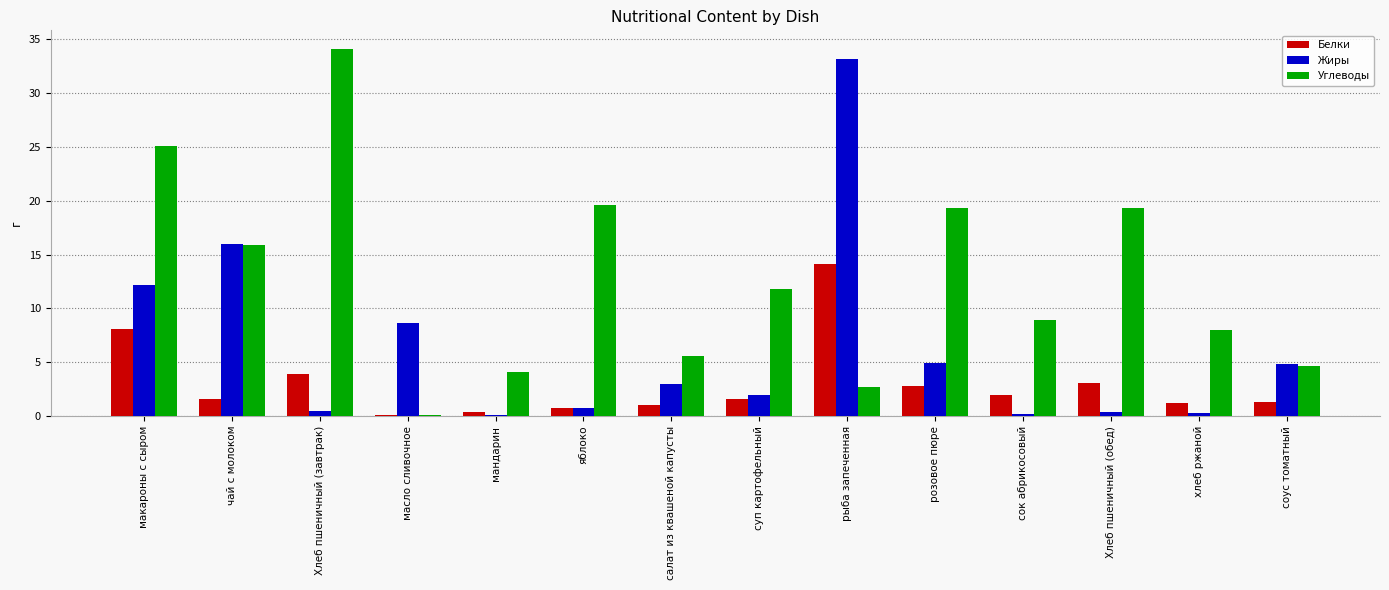

Is the value of Углеводы at макароны с сыром greater than the value of Жиры at розовое пюре?

Yes